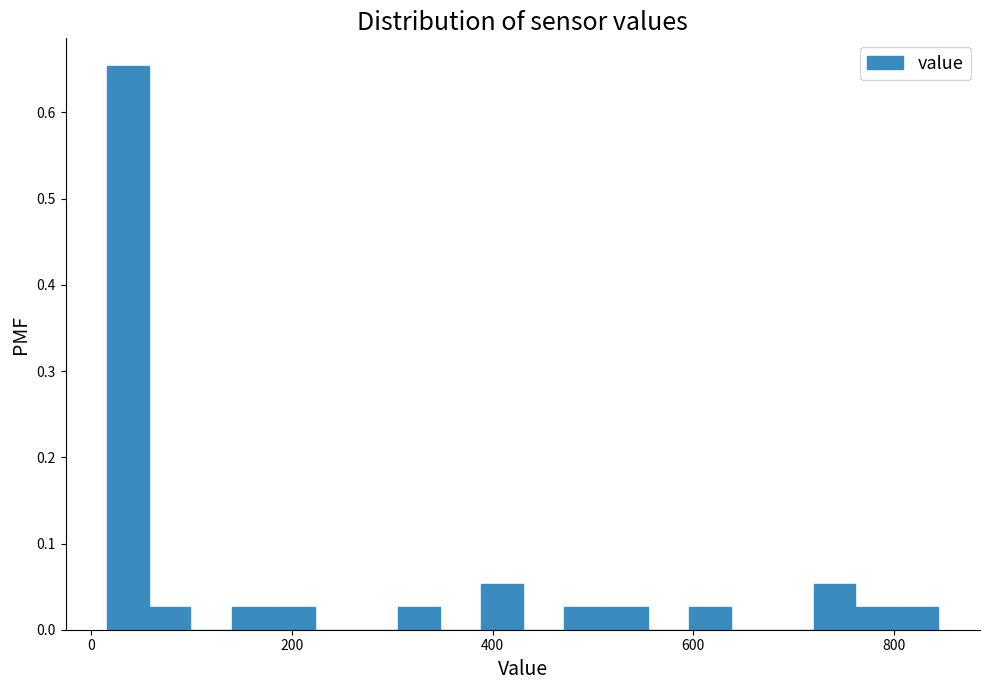

Read against the x-axis, roughly where is the centre of the tallest bar?

40